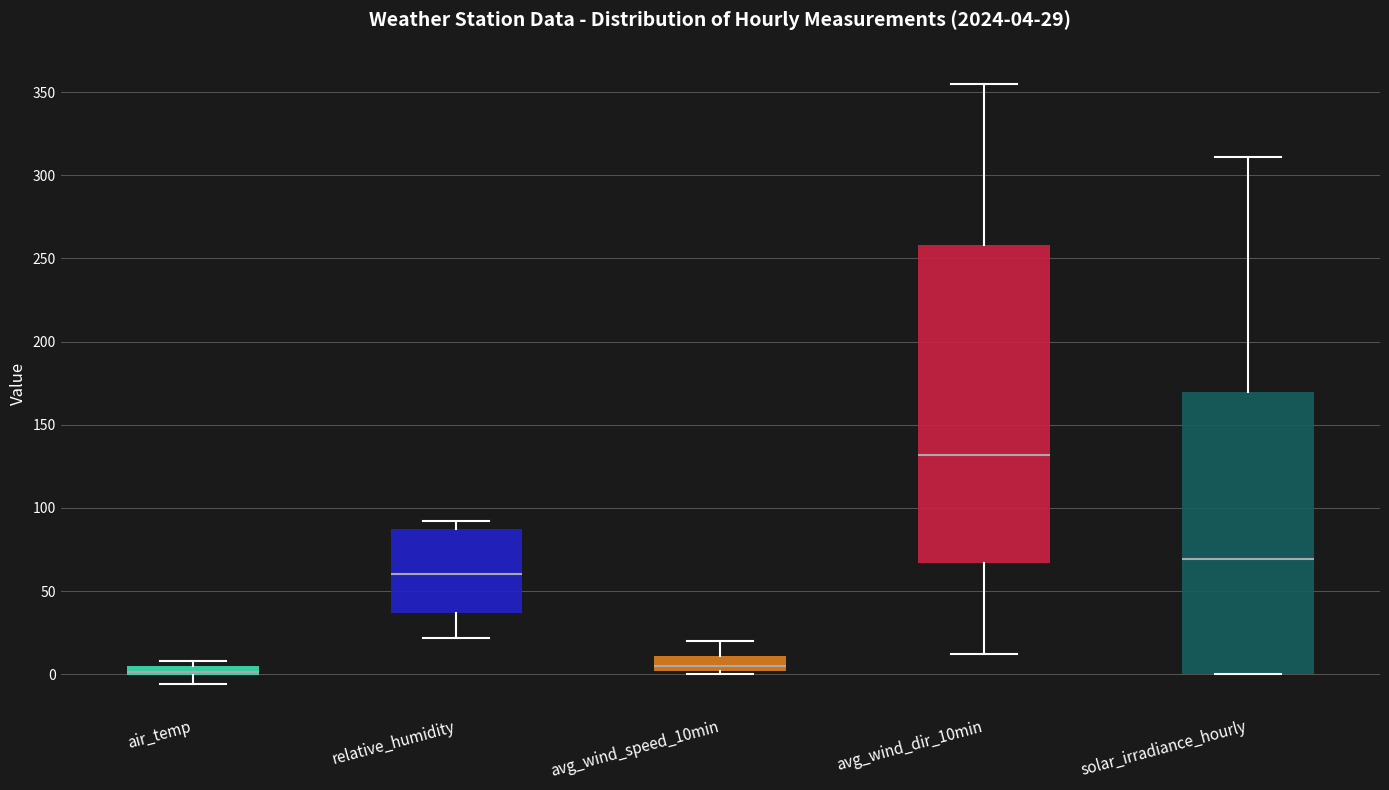

Which box is the tallest, from its lower edge to its upper edge?

avg_wind_dir_10min